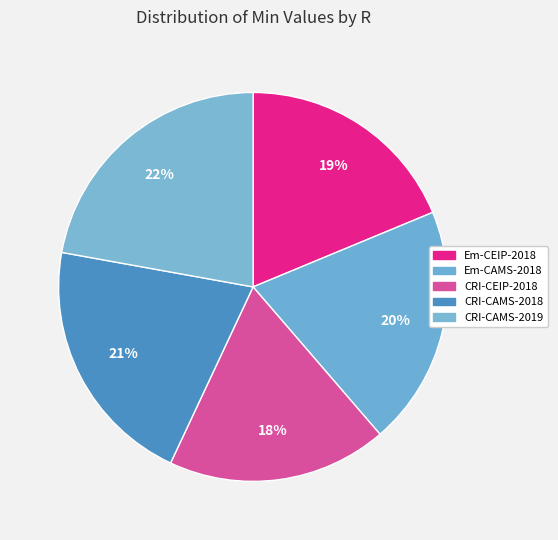

To the nearest percent, what percentage of the pie is Em-CEIP-2018?

19%